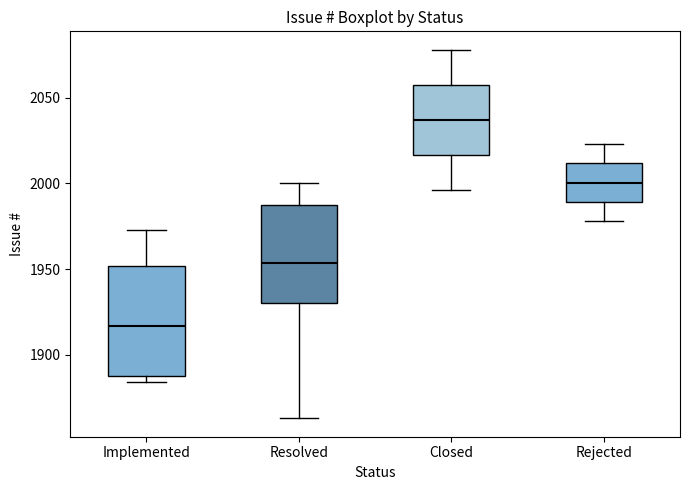

Where does the median line of the box for Resolved sit on the y-axis? The values are not printed on the chart, so give them approximately, as read against the axis.

1955